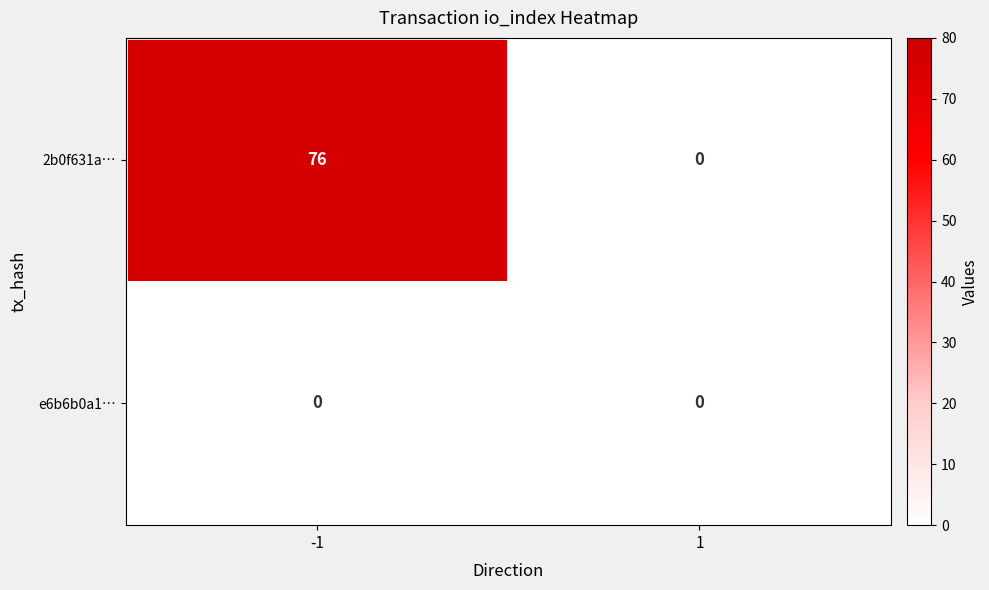

Reading left to right, transcribe all the data shown in this chart.

2b0f631a…: -1=76	1=0
e6b6b0a1…: -1=0	1=0